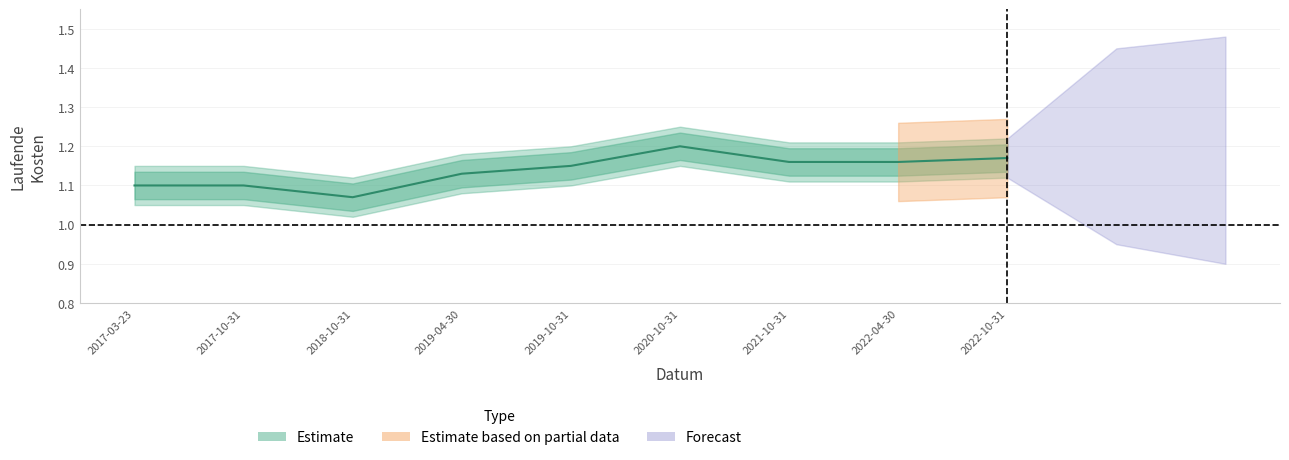

Read the value at 2022-10-31.

1.2